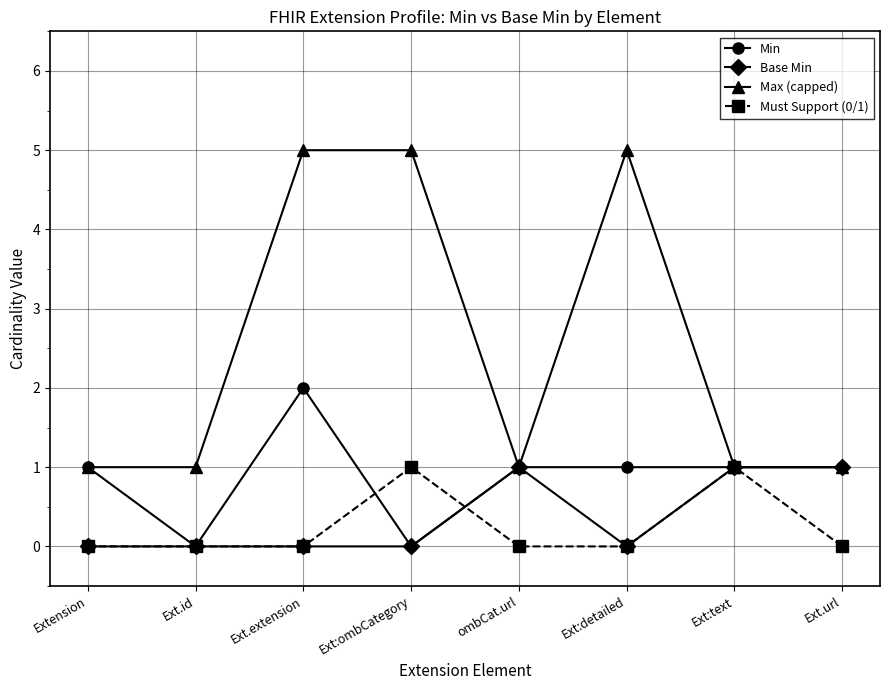

What is the sum of all Must Support (0/1) values?

2